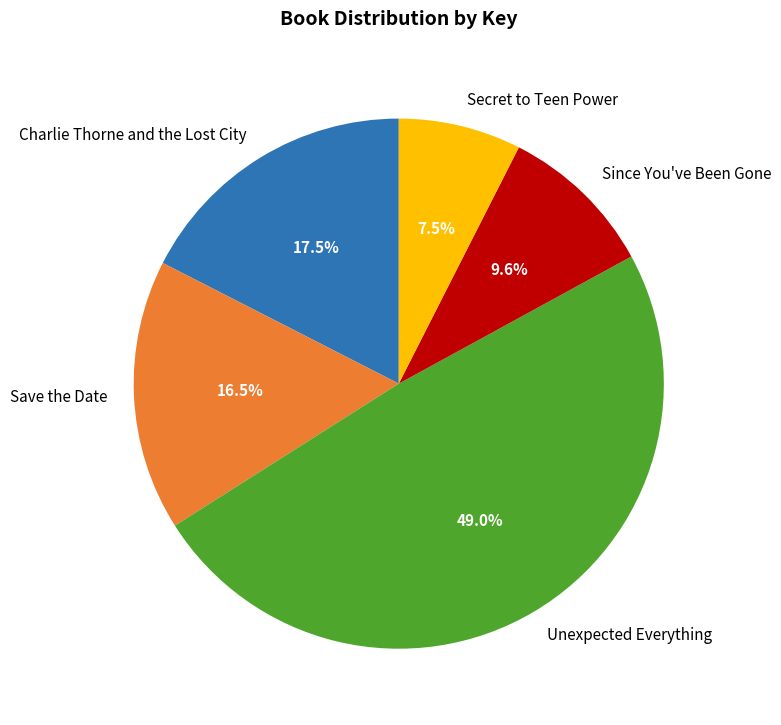

Rank the categories by value from highest to lowest.

Unexpected Everything, Charlie Thorne and the Lost City, Save the Date, Since You've Been Gone, Secret to Teen Power